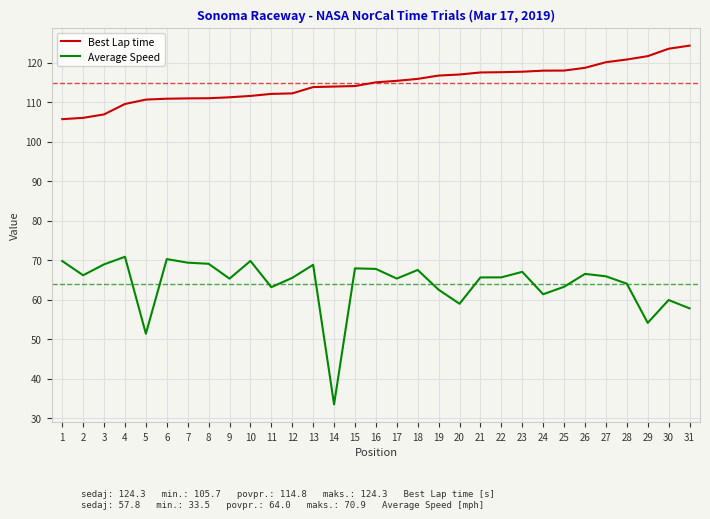

True or false: Best Lap time and Average Speed cross at least once.

False